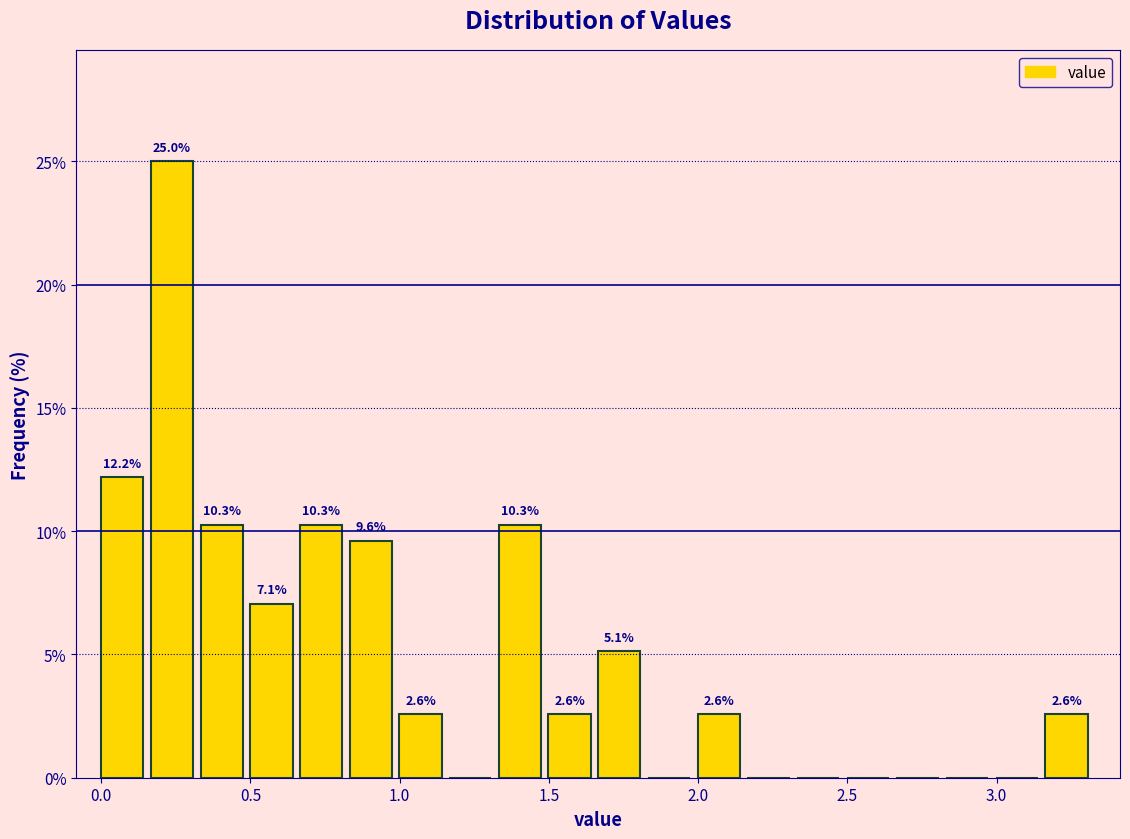

Around what value on the x-axis is the tallest bar? Give the approximate position of its centre, as read against the axis.

0.25